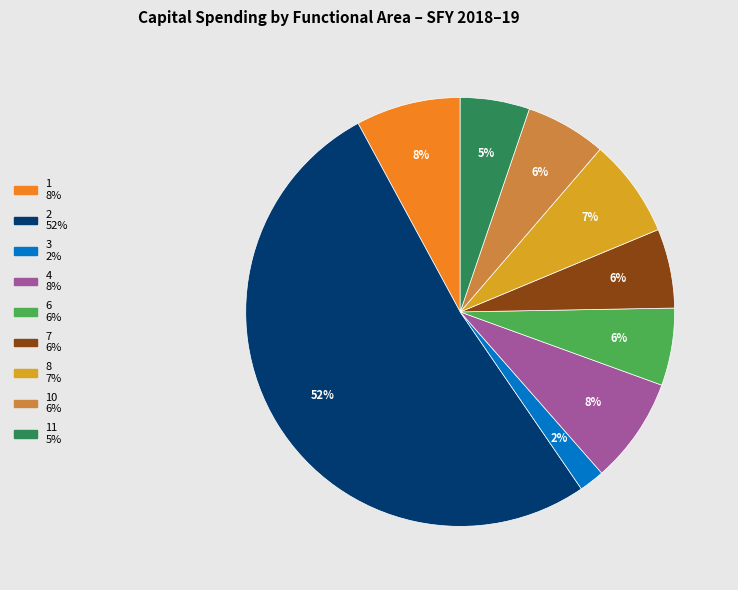

How many segments does this pie chart have?

9